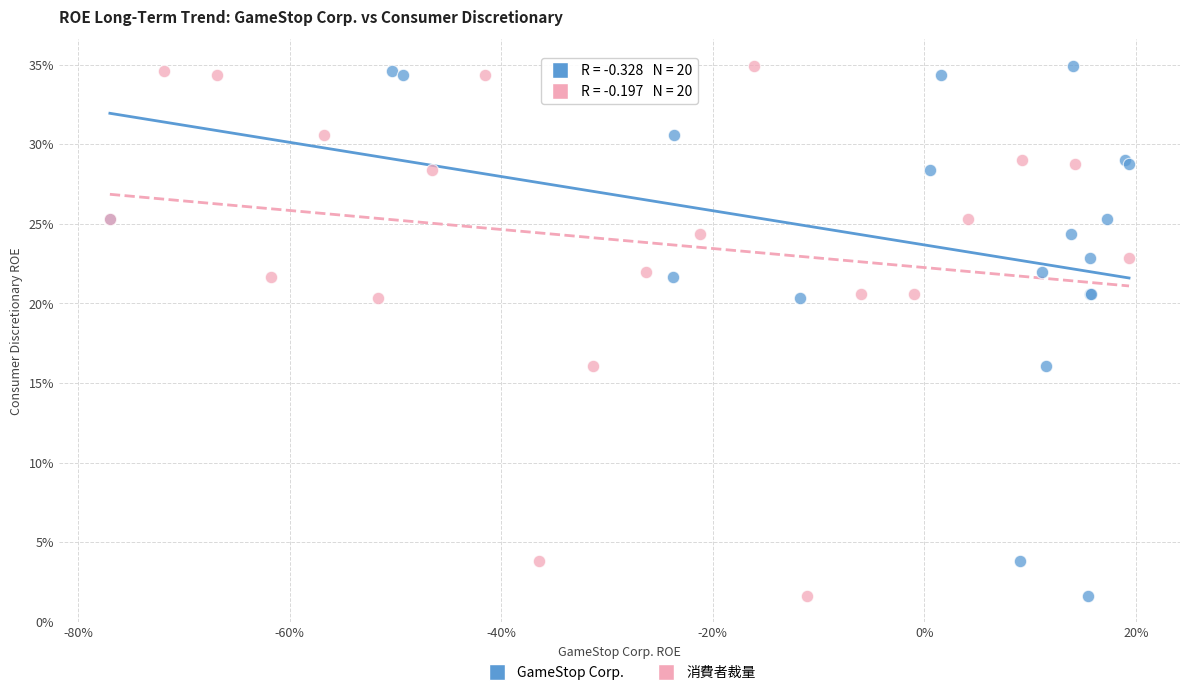

What are all the series names shown in the legend?

GameStop Corp., 消費者裁量